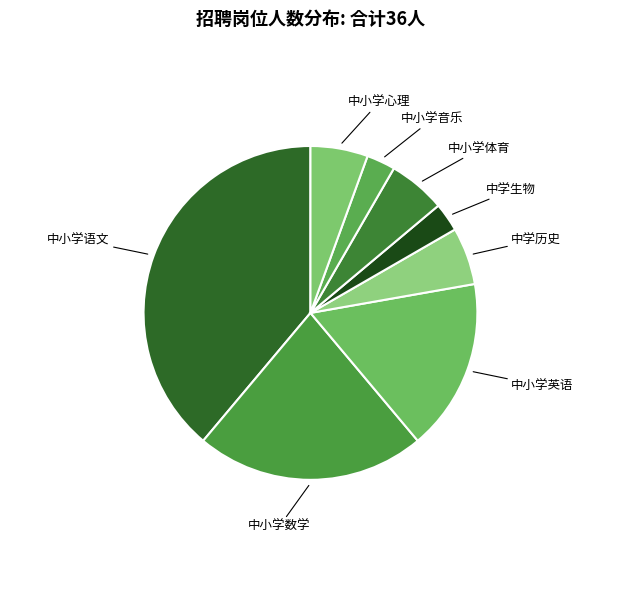

True or false: 中小学体育 accounts for 6% of the total.

True